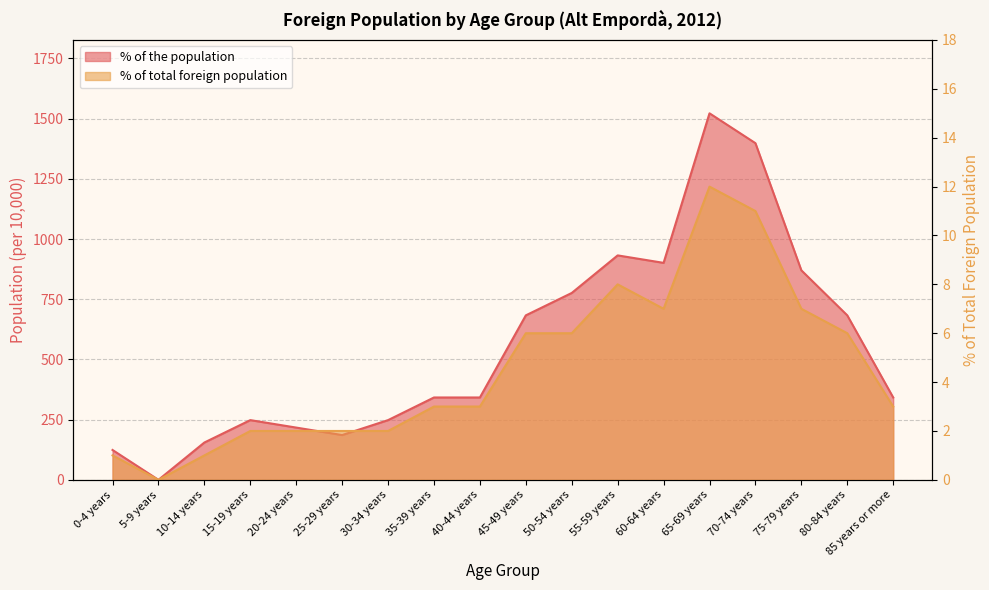

Is the value of % of total foreign population at 0-4 years greater than the value of % of the population at 35-39 years?

No